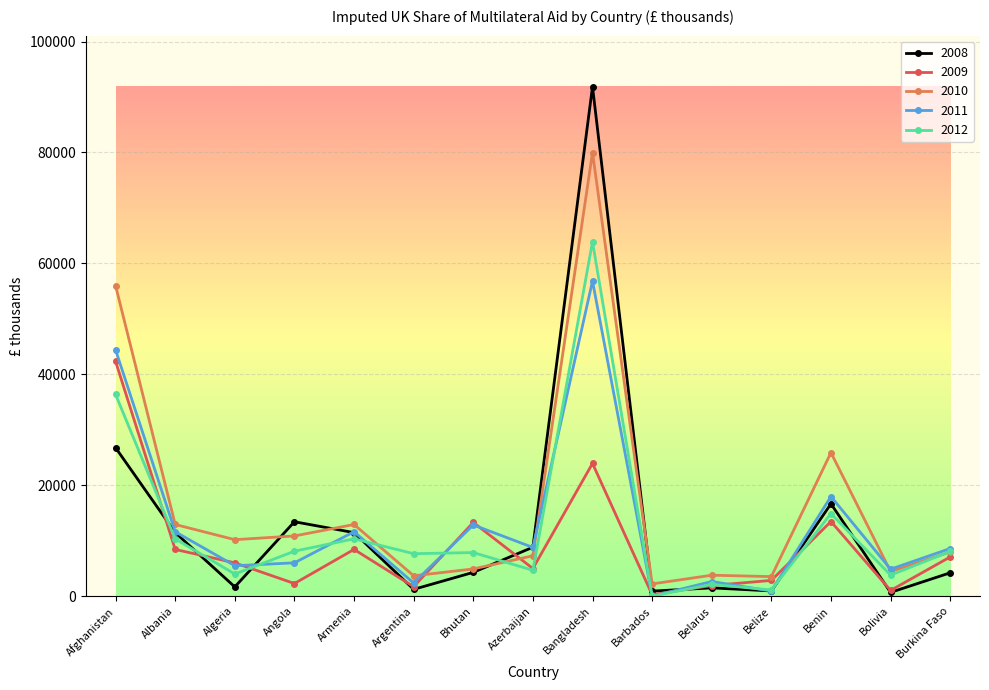

What is the difference between the second highest and minimum values in the 2009 series?

23672